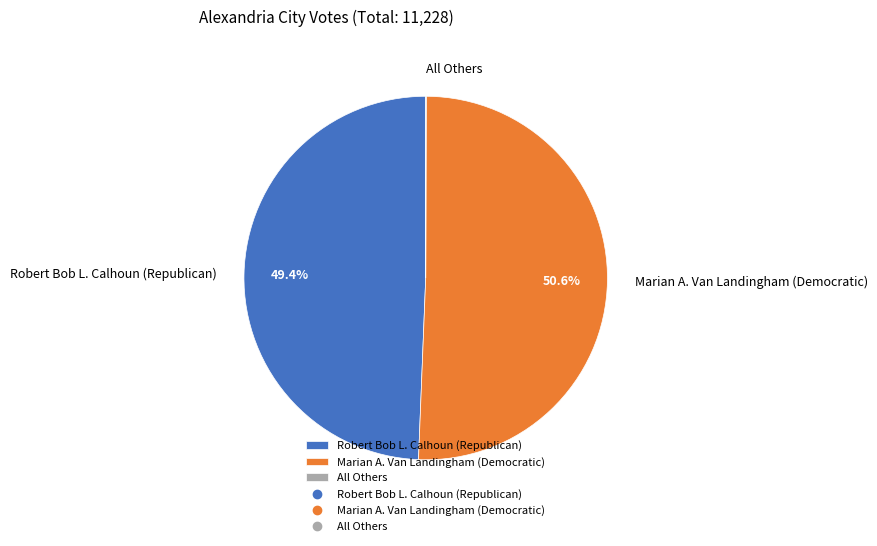

Which category accounts for the majority?

Marian A. Van Landingham (Democratic)